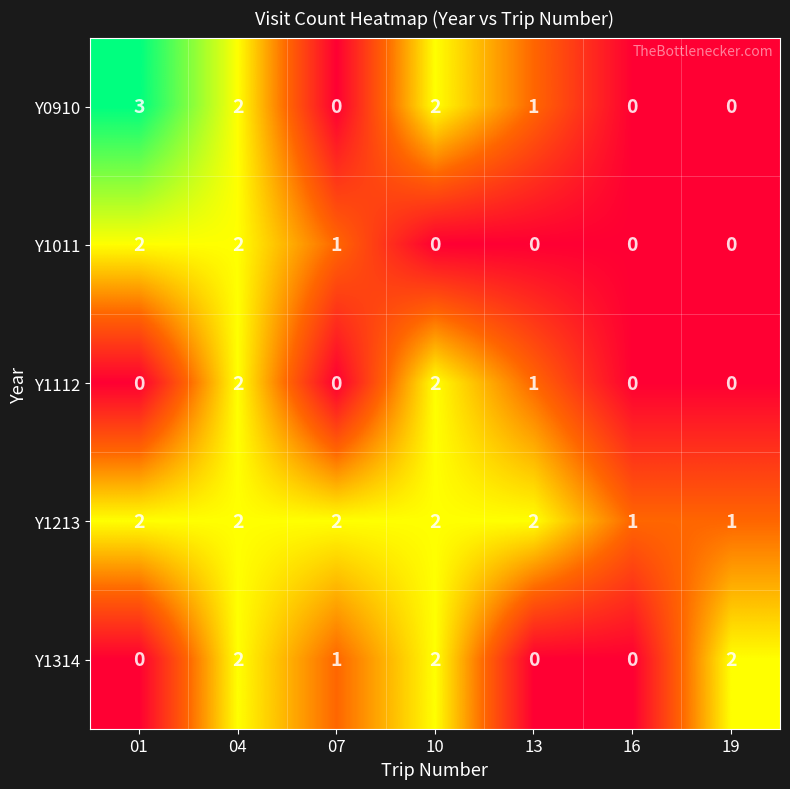

How many data points does each series have?

7